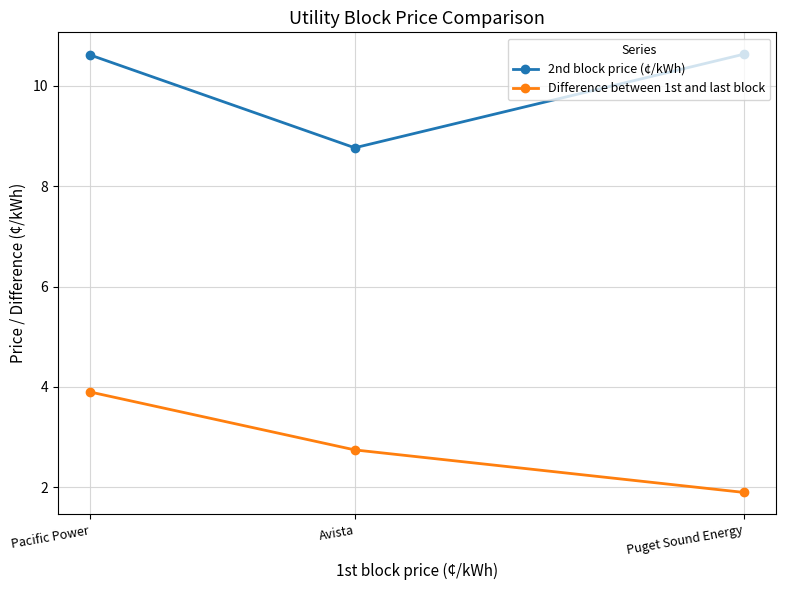

What is the spread (max minus min) of values at Puget Sound Energy?

8.7